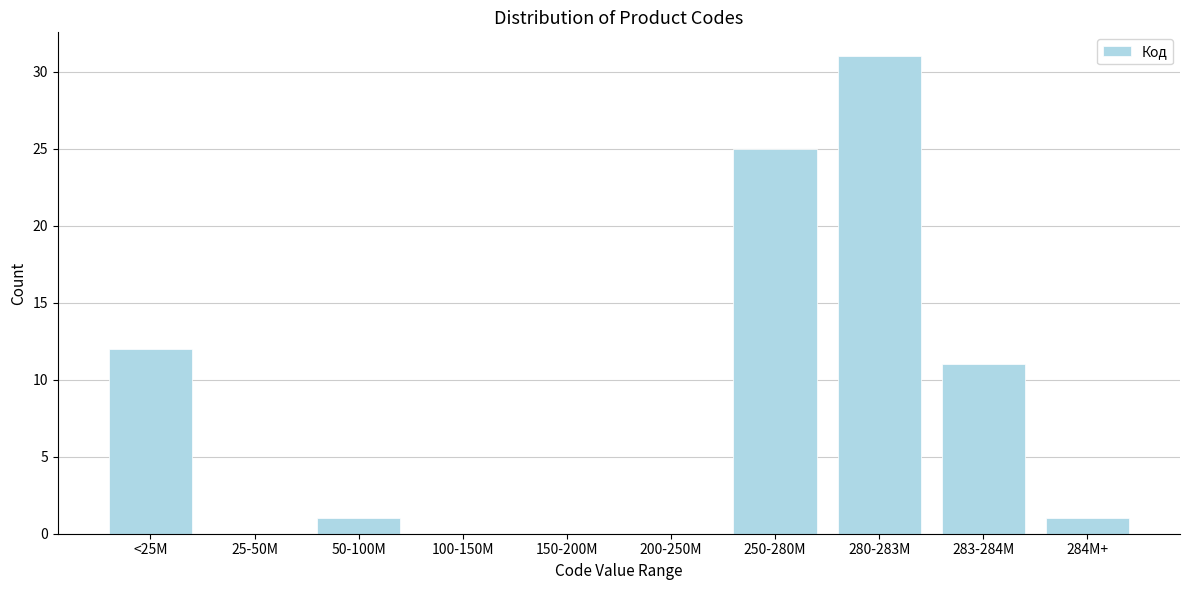

Reading left to right, extract all data points from this chart.

<25M=12	25-50M=0	50-100M=1	100-150M=0	150-200M=0	200-250M=0	250-280M=25	280-283M=31	283-284M=11	284M+=1